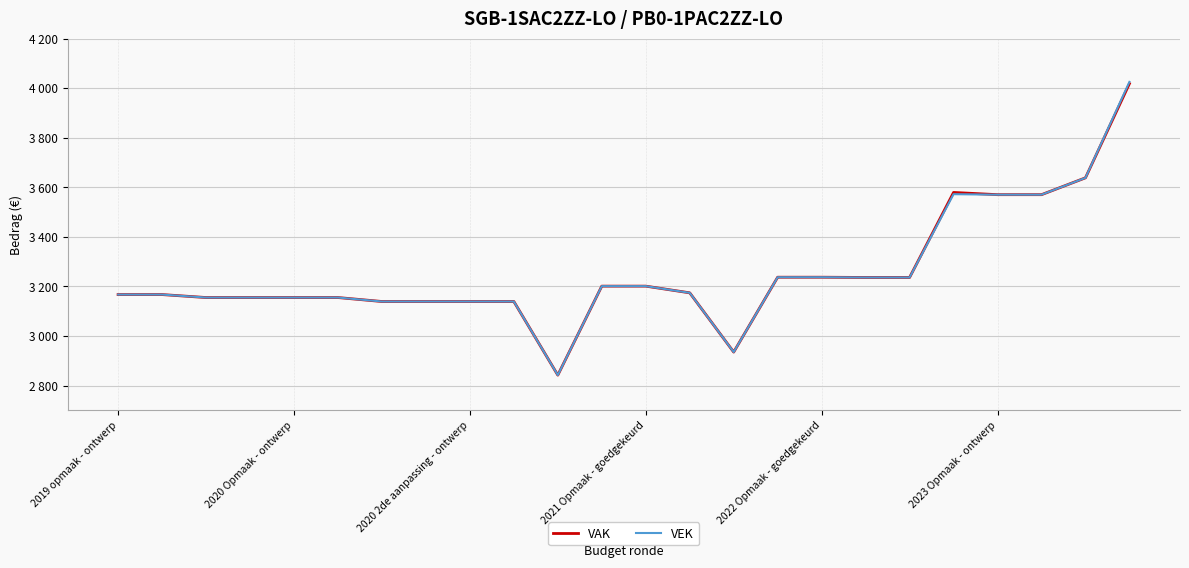

What are all the series names shown in the legend?

VAK, VEK